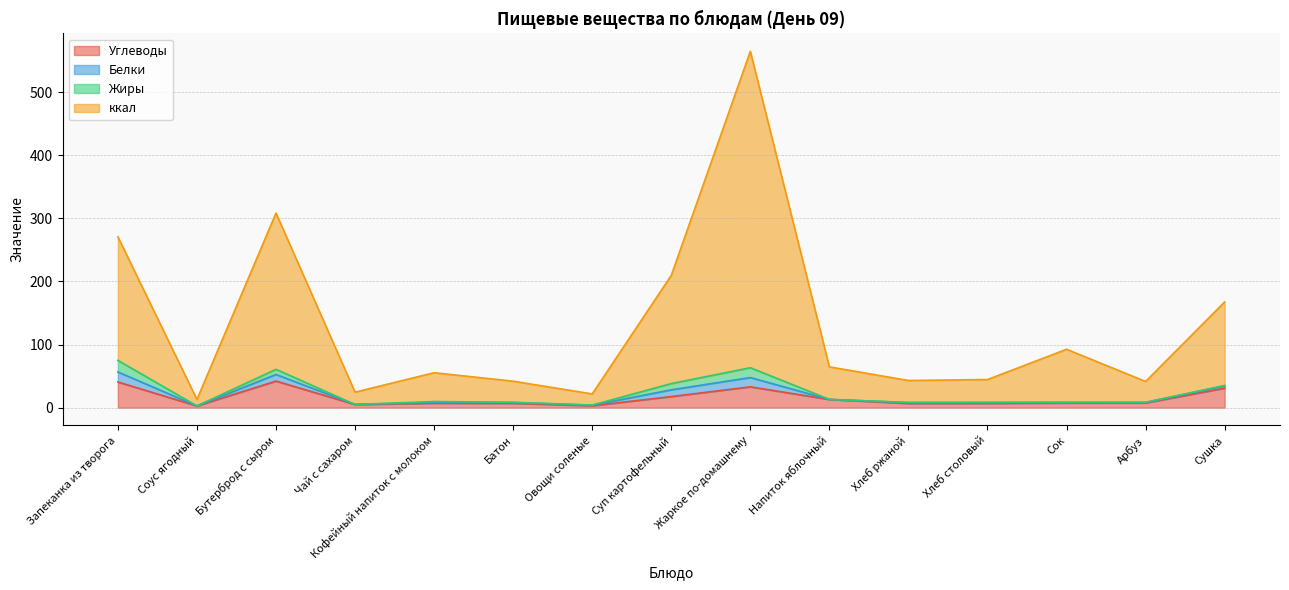

What is the total value across all series at Батон?

41.9